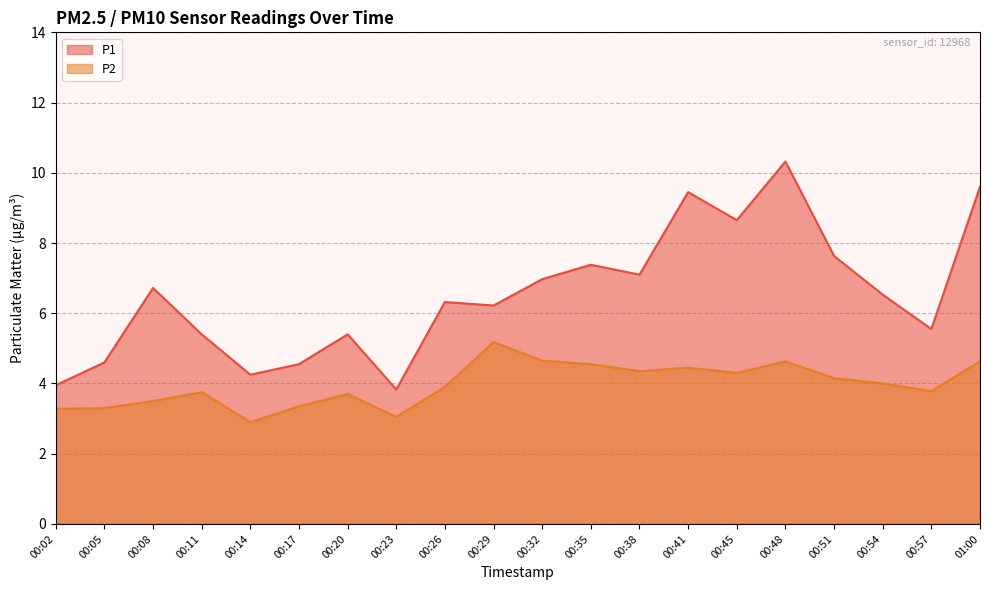

What is the label of the 3rd point from the left?

00:08